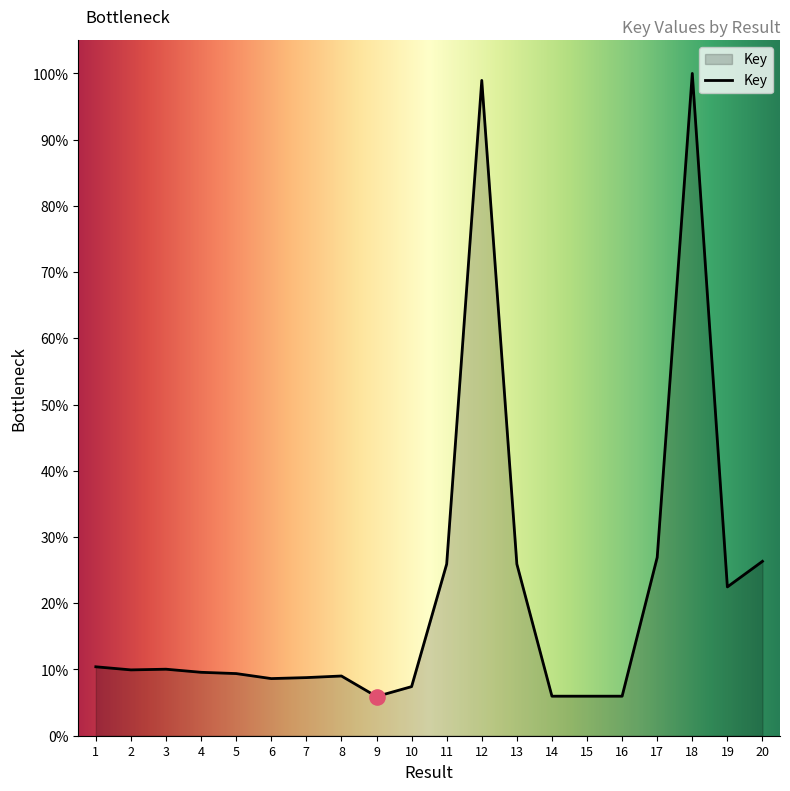

What is the change in value from 18 to 20?

-73.7